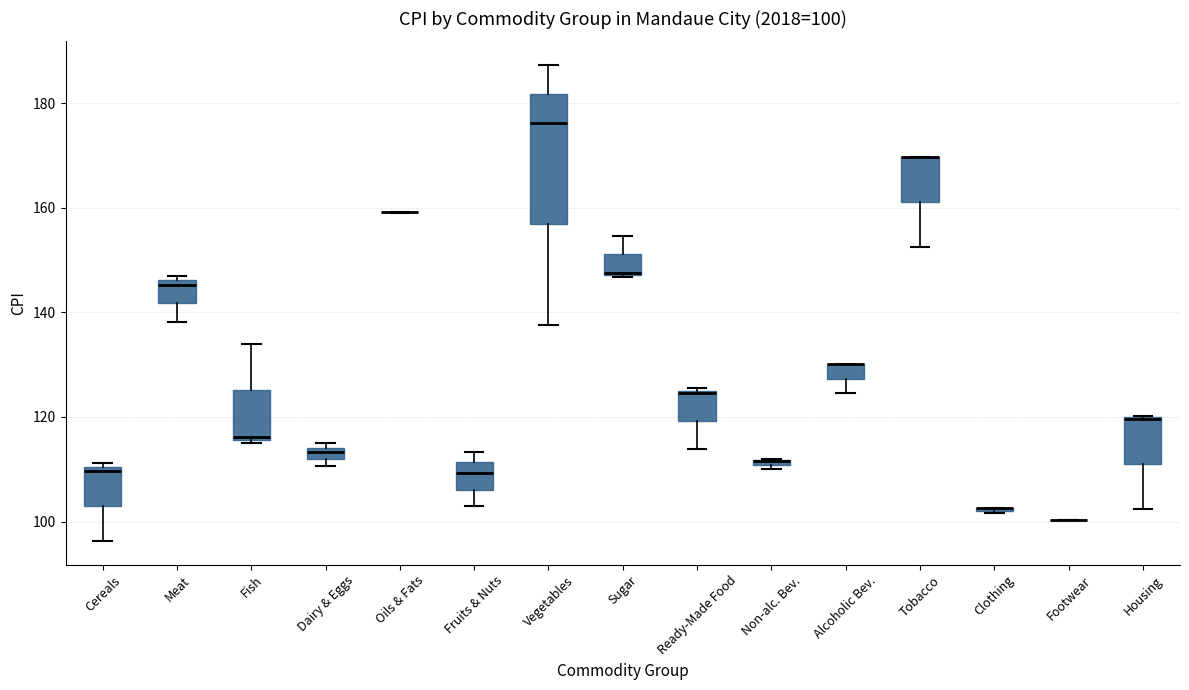

Comparing the boxes themselves (not the whiskers), which one is the tallest?

Vegetables